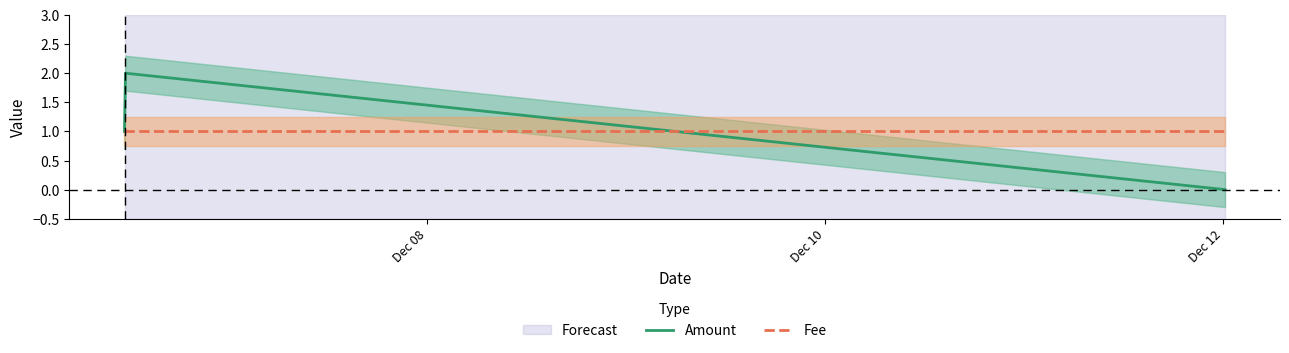

What is the label of the 4th point from the right?

Dec 10